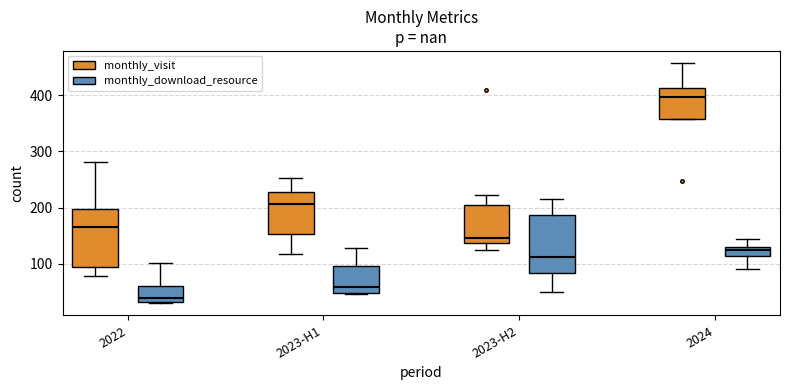

Reading left to right, read every box against the y-axis: the position of its median line, the range the box covers, and the ends of its whiskers. The values are not printed on the chart, so give them approximately, as read against the axis.

2022 (monthly_visit): median 170, box 90 to 200, whiskers 80 to 280
2022 (monthly_download_resource): median 40, box 30 to 60, whiskers 30 to 100
2023-H1 (monthly_visit): median 210, box 150 to 230, whiskers 120 to 250
2023-H1 (monthly_download_resource): median 60, box 50 to 100, whiskers 50 to 130
2023-H2 (monthly_visit): median 150, box 140 to 200, whiskers 120 to 220
2023-H2 (monthly_download_resource): median 110, box 80 to 190, whiskers 50 to 220
2024 (monthly_visit): median 400, box 360 to 410, whiskers 360 to 460
2024 (monthly_download_resource): median 120, box 110 to 130, whiskers 90 to 140